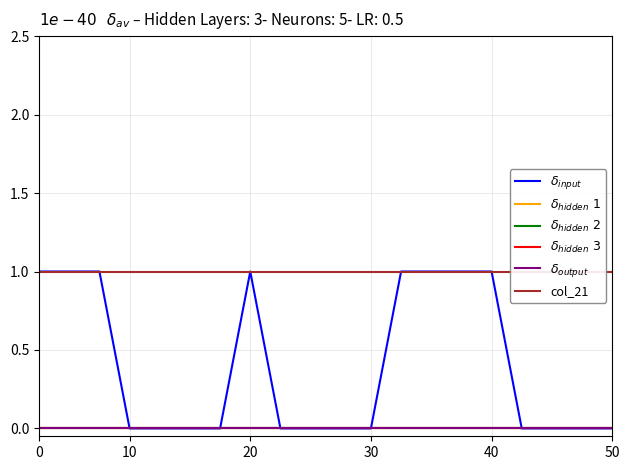

List the series in order of their peak value, highest first.

δ_input, col_21, δ_hidden 1, δ_hidden 2, δ_hidden 3, δ_output